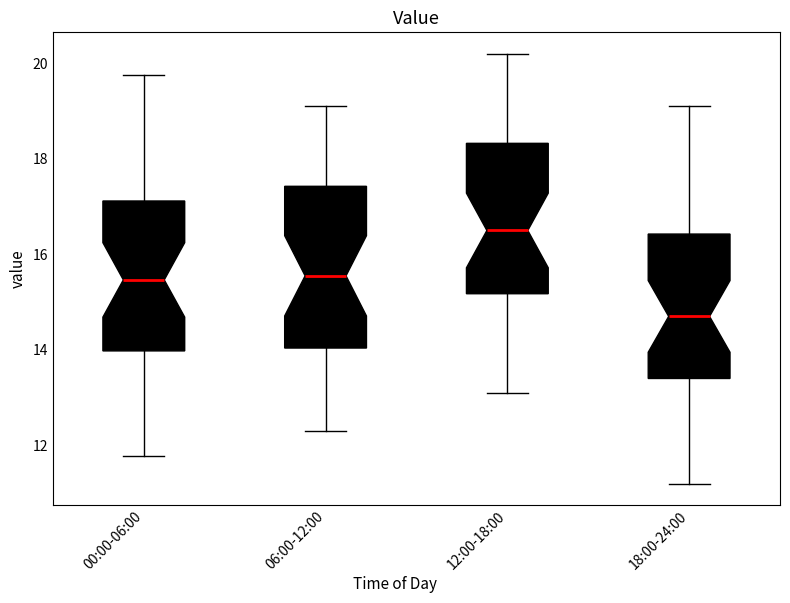

Which box is the tallest, from its lower edge to its upper edge?

06:00-12:00